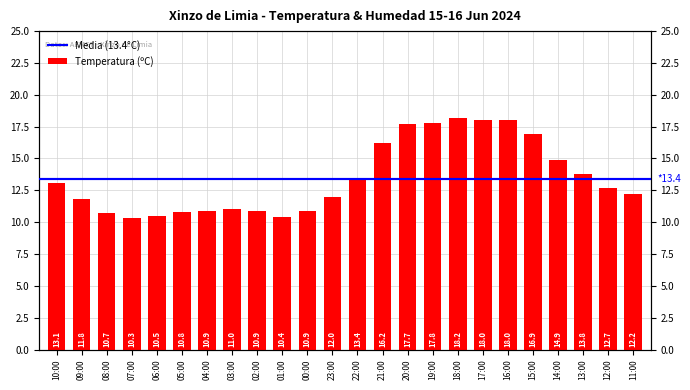

What is the change in value from 05:00 to 18:00?

+7.4